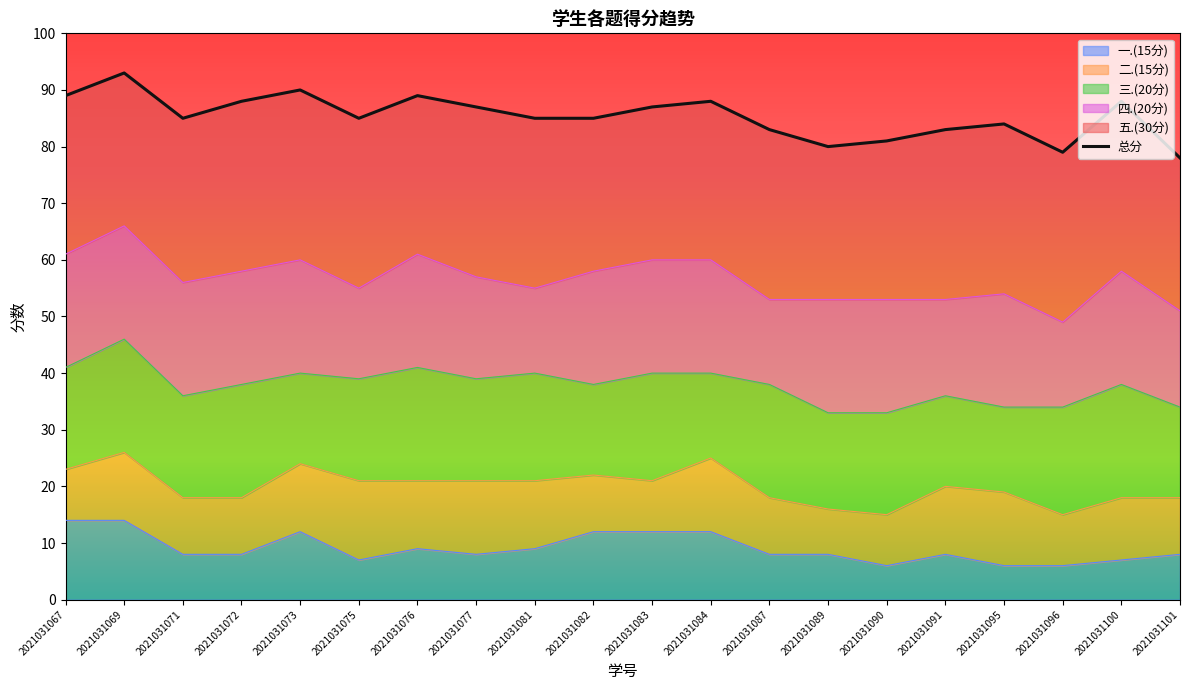

True or false: 总分 and 四.(20分) cross at least once.

False